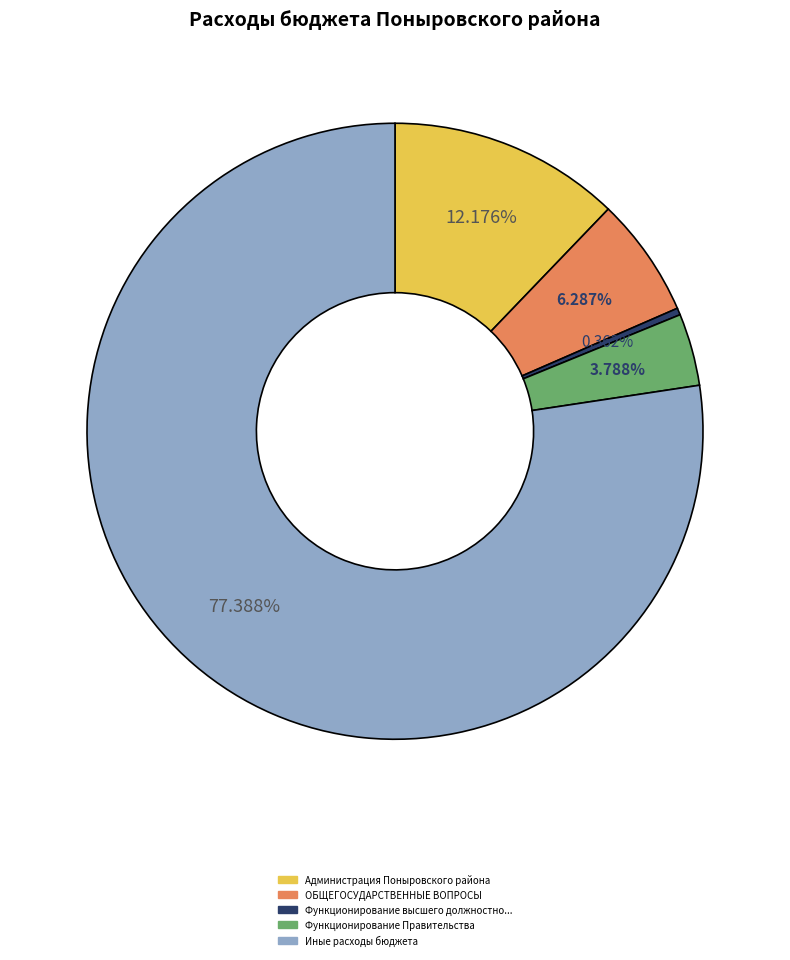

Does any single category account for the majority?

Yes